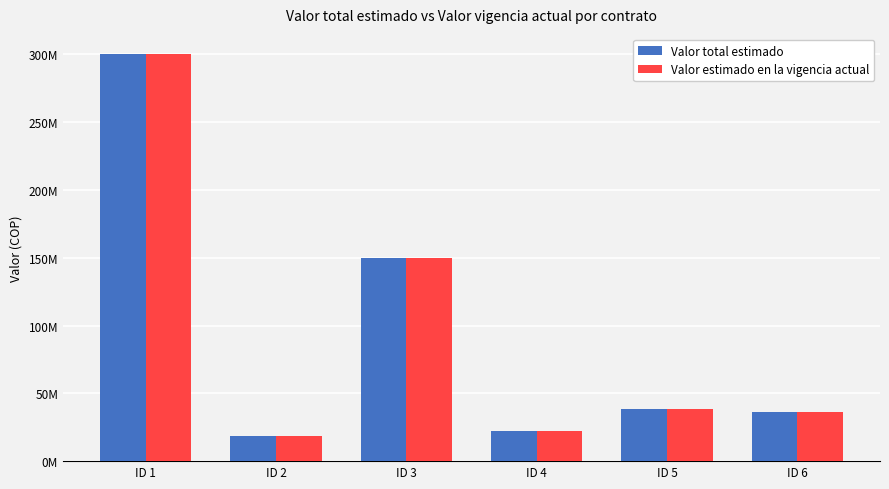

Read the Valor estimado en la vigencia actual value at ID 5, to the nearest 10.

38621690